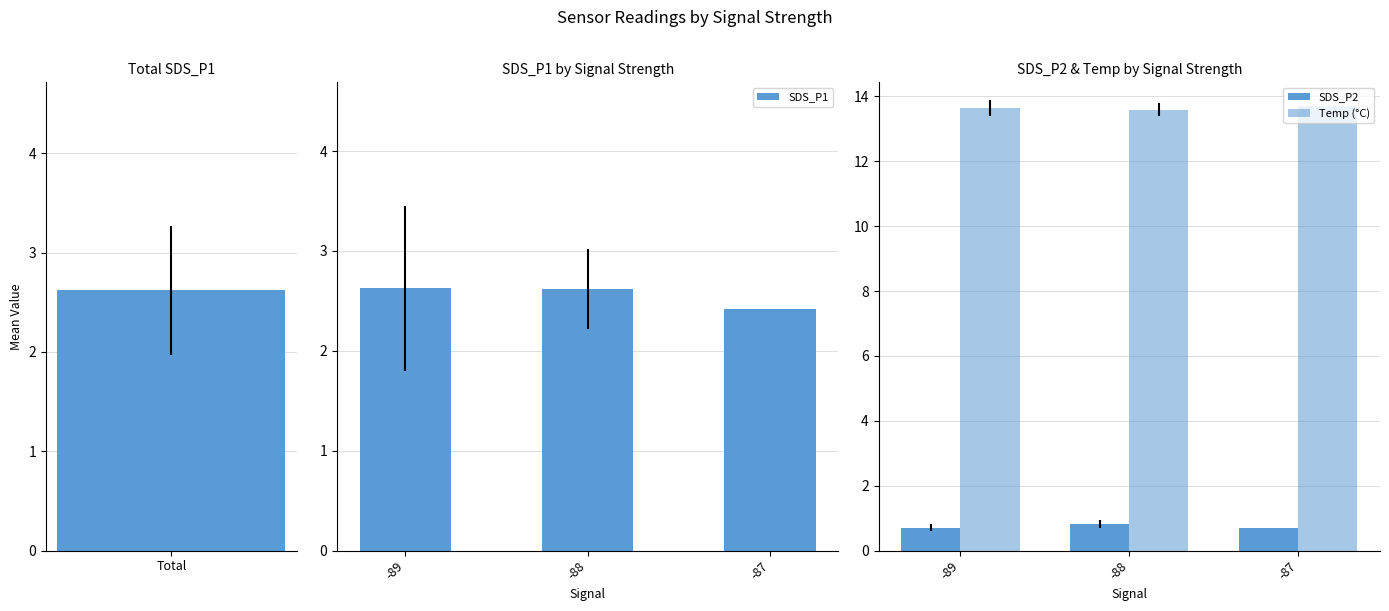

Is it true that SDS_P1 equals 2.6 at -89?

True